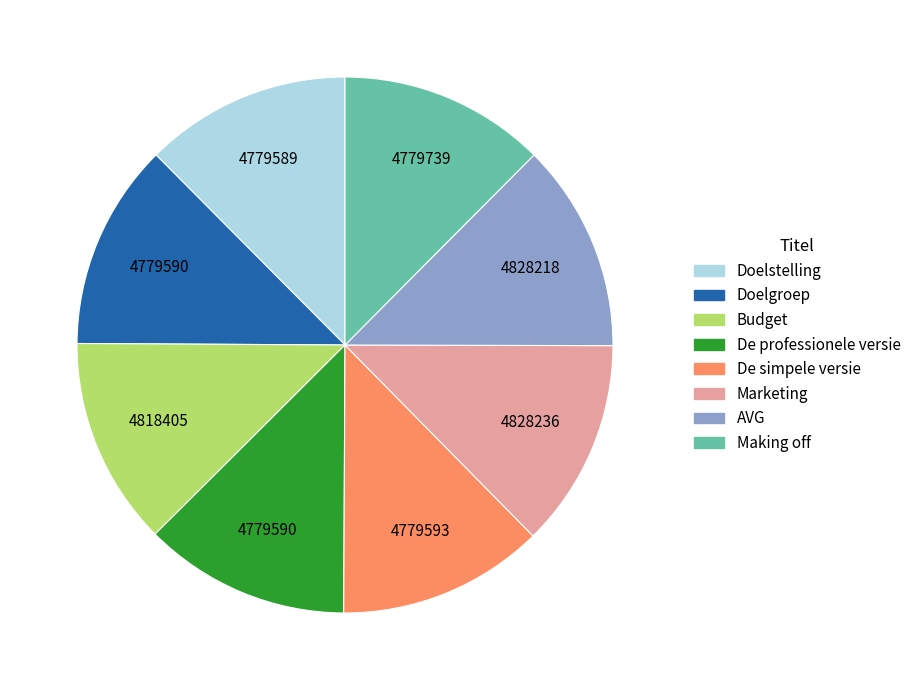

Does any single category account for the majority?

No